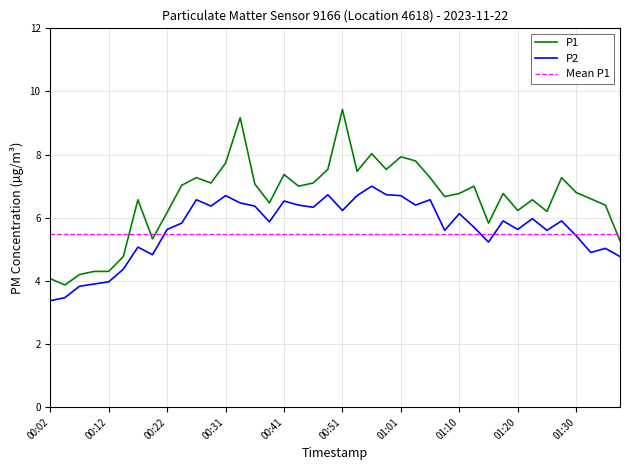

How many interior local valleys does the P2 series have?

11